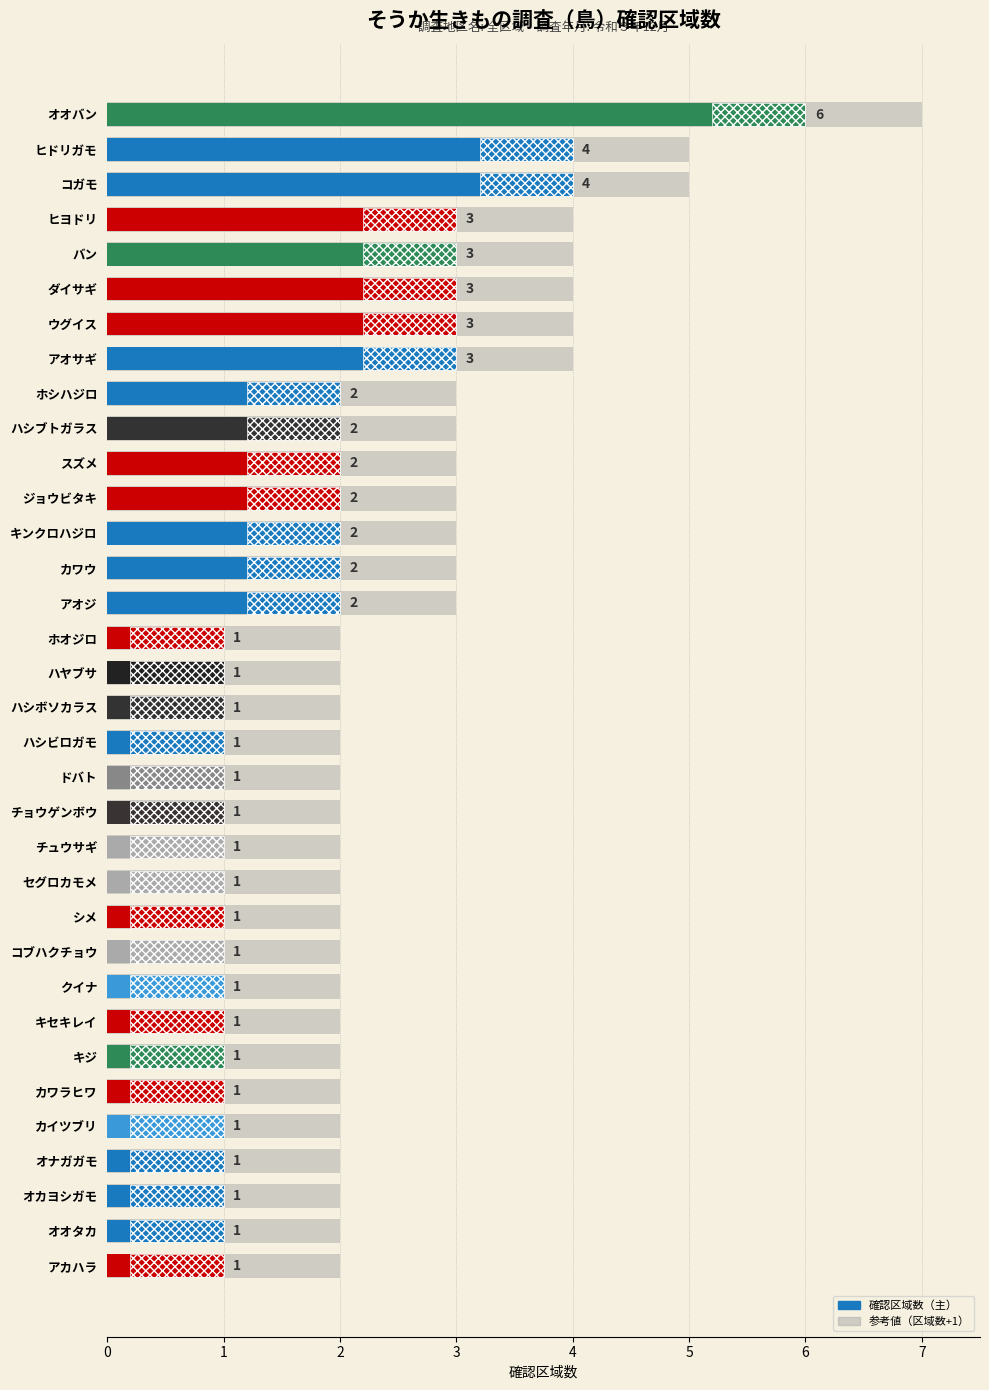

How many values exceed 1?

15